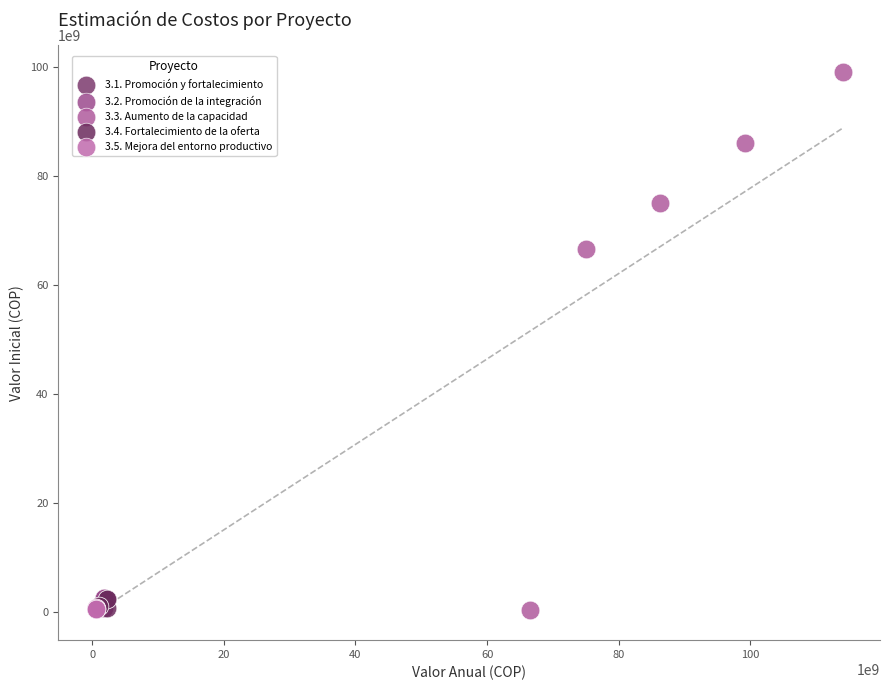

Which series reaches the maximum Y coordinate?

3.3. Aumento de la capacidad